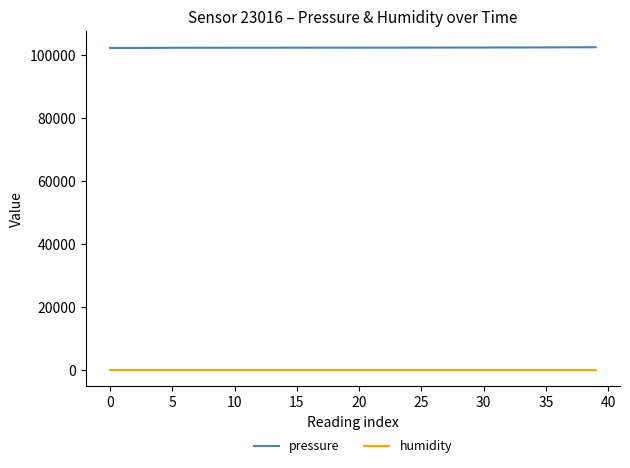

True or false: pressure and humidity cross at least once.

False